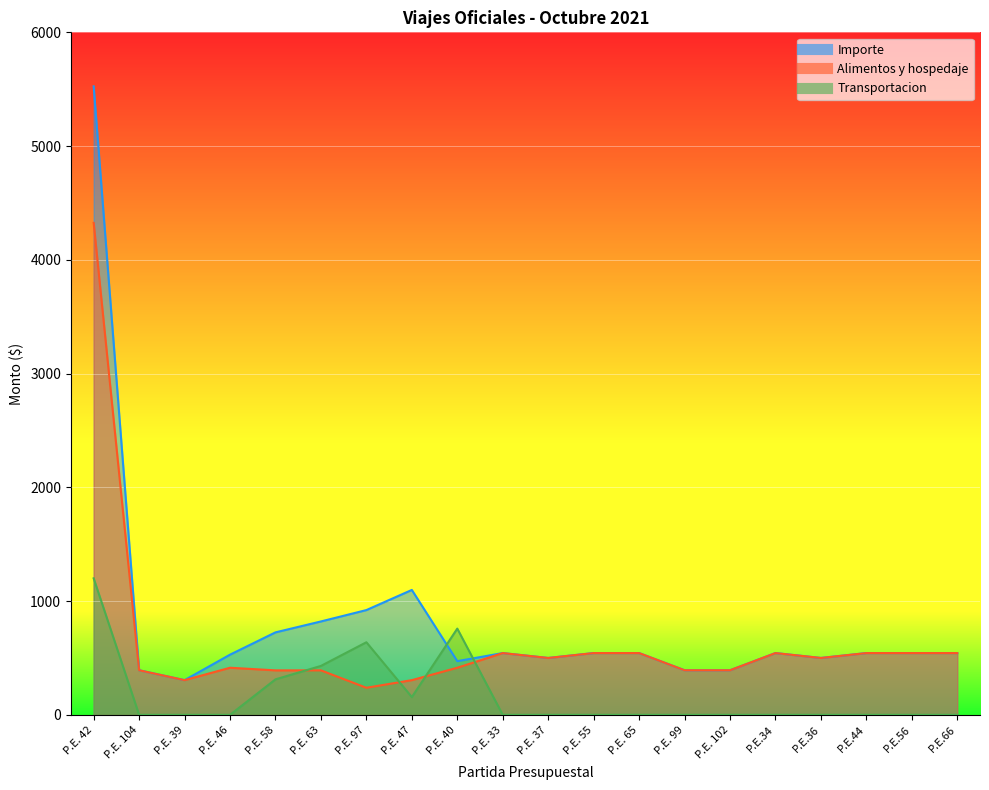

At which label does Importe first exceed 543?

P.E. 42